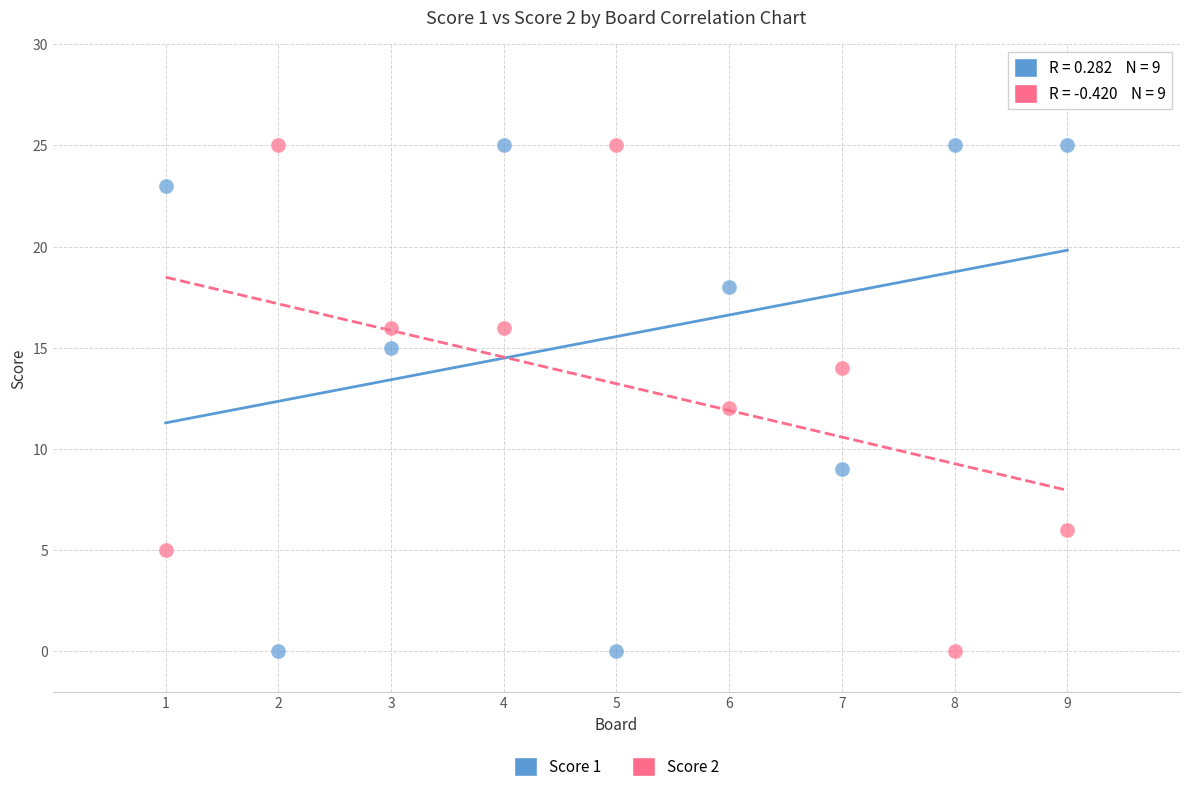

What are all the series names shown in the legend?

Score 1, Score 2